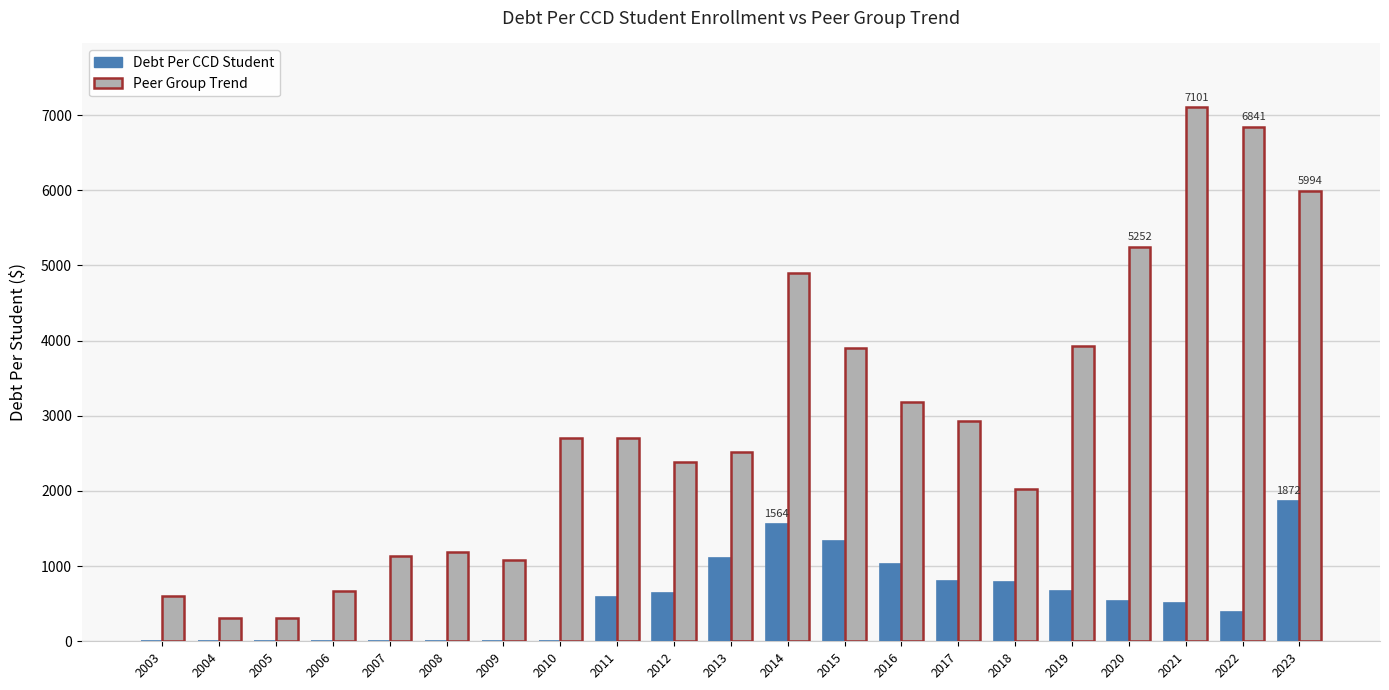

At which category is the sum across all series the highest?

2023